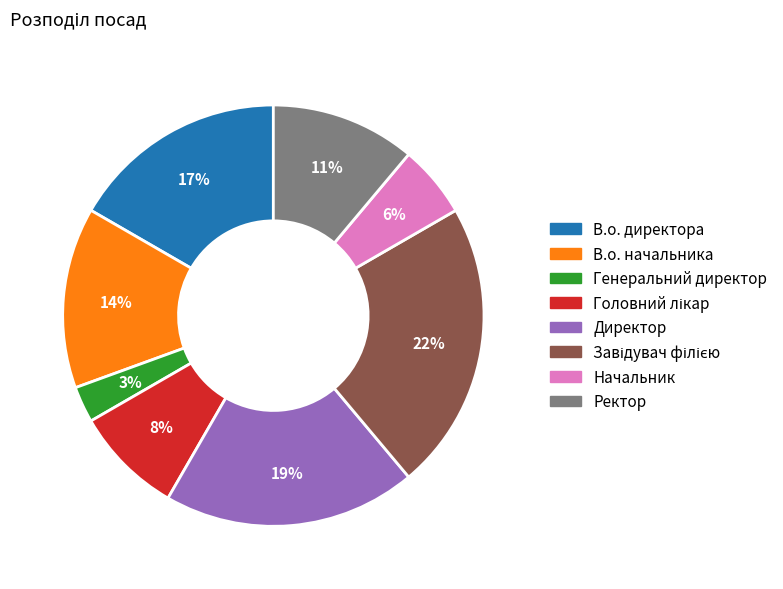

Is there a majority slice in this chart?

No